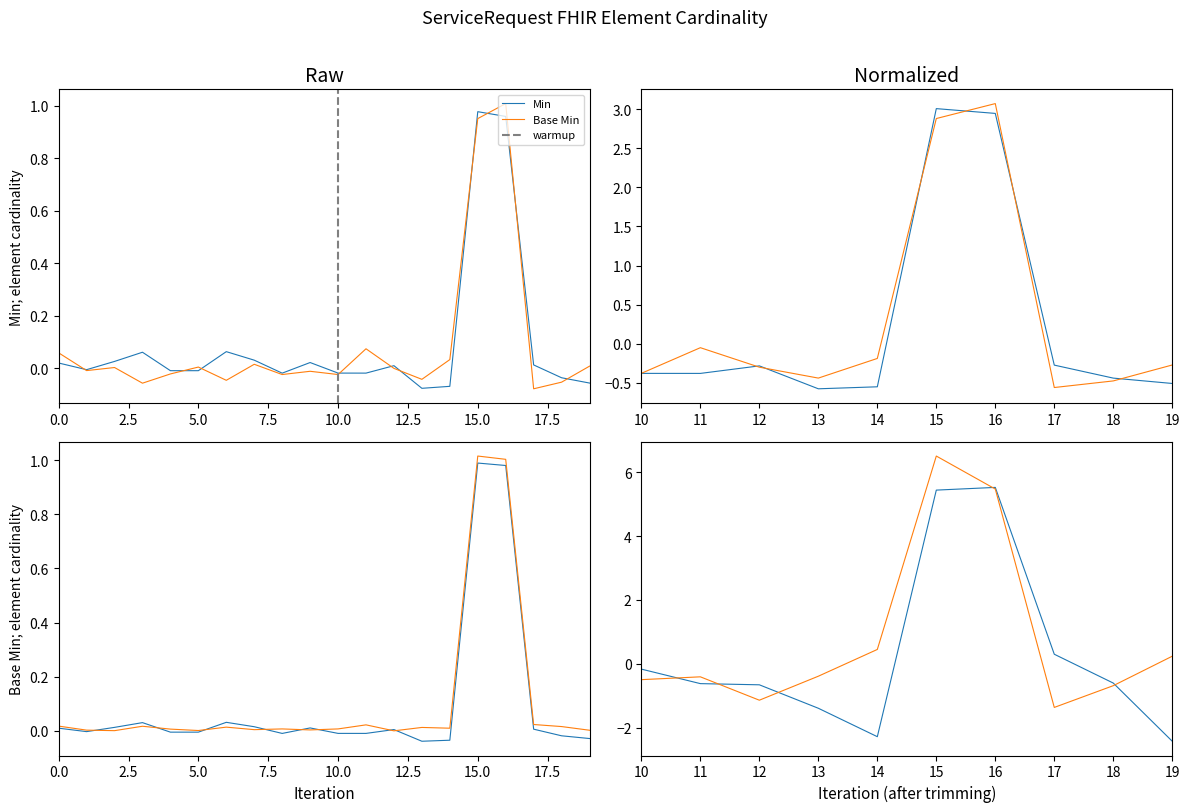

How many lines are shown in the chart?

2